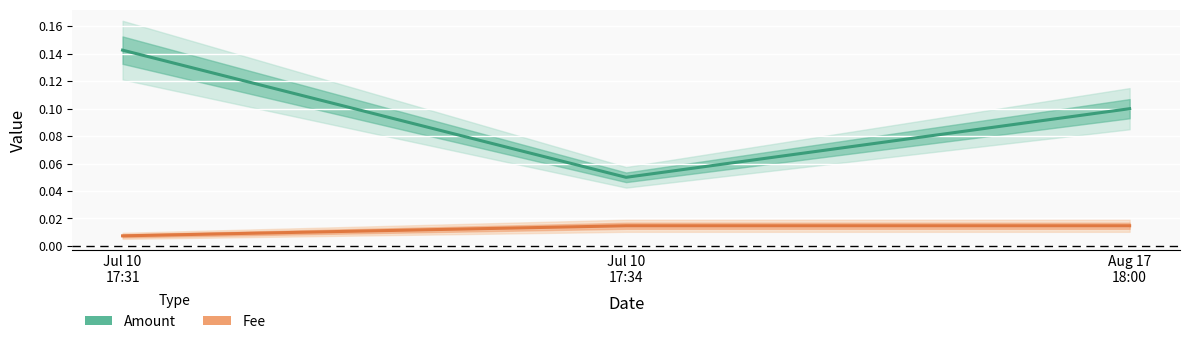

Reading right to left, extract all data points from this chart.

Amount: Aug 17
18:00=0.1	Jul 10
17:34=0.1	Jul 10
17:31=0.1
Fee: Aug 17
18:00=0.0	Jul 10
17:34=0.0	Jul 10
17:31=0.0